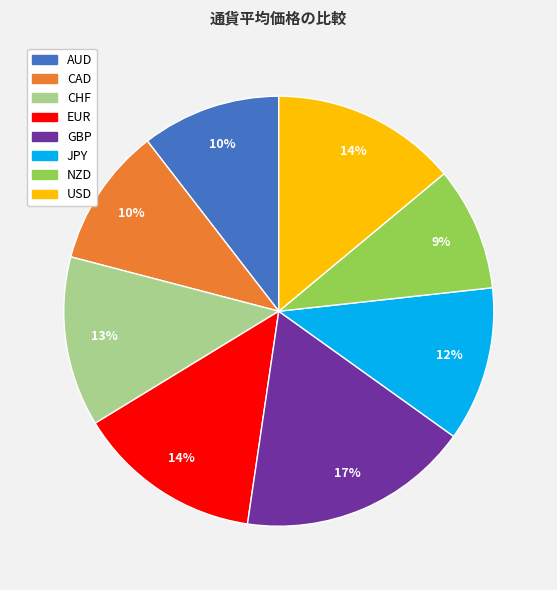

True or false: CHF accounts for 2% of the total.

False